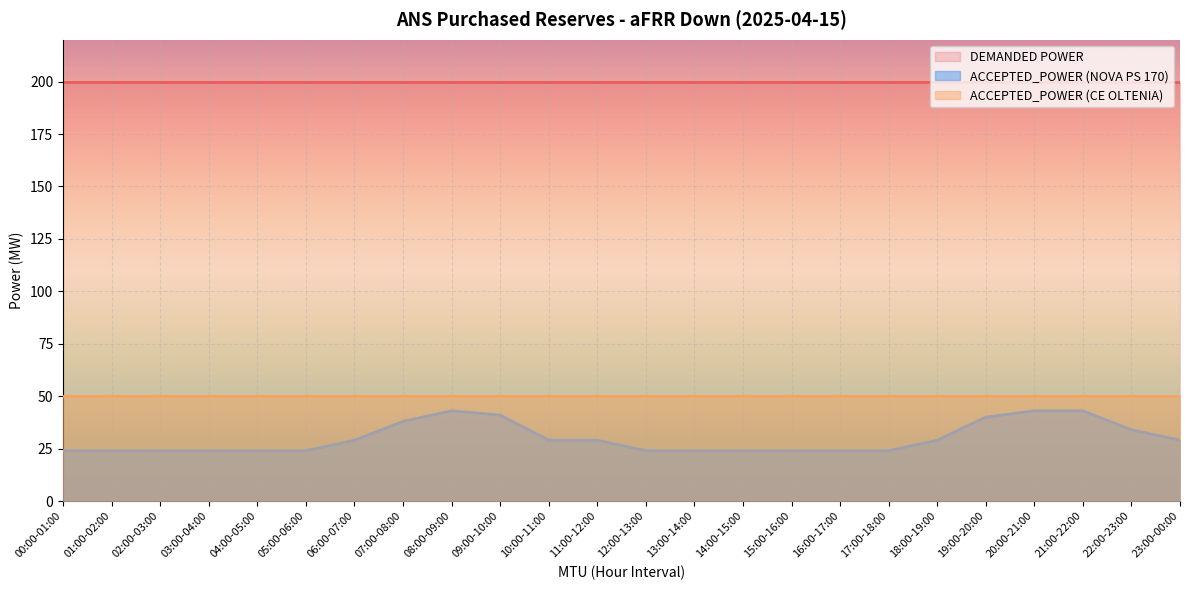

True or false: ACCEPTED_POWER (NOVA PS 170) has a value of 29 at 23:00-00:00.

True